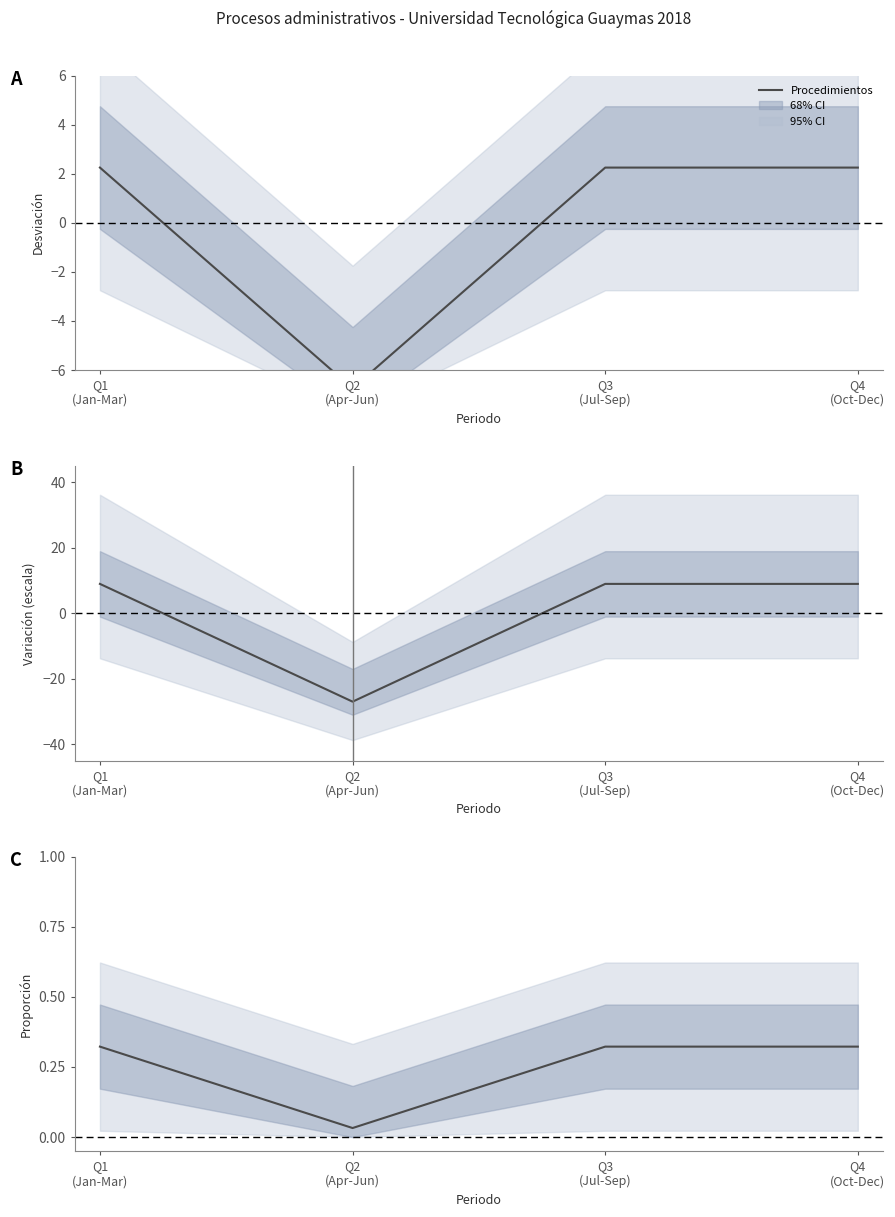

The Proporción series shows 0.0 at Q2
(Apr-Jun). True or false?

False